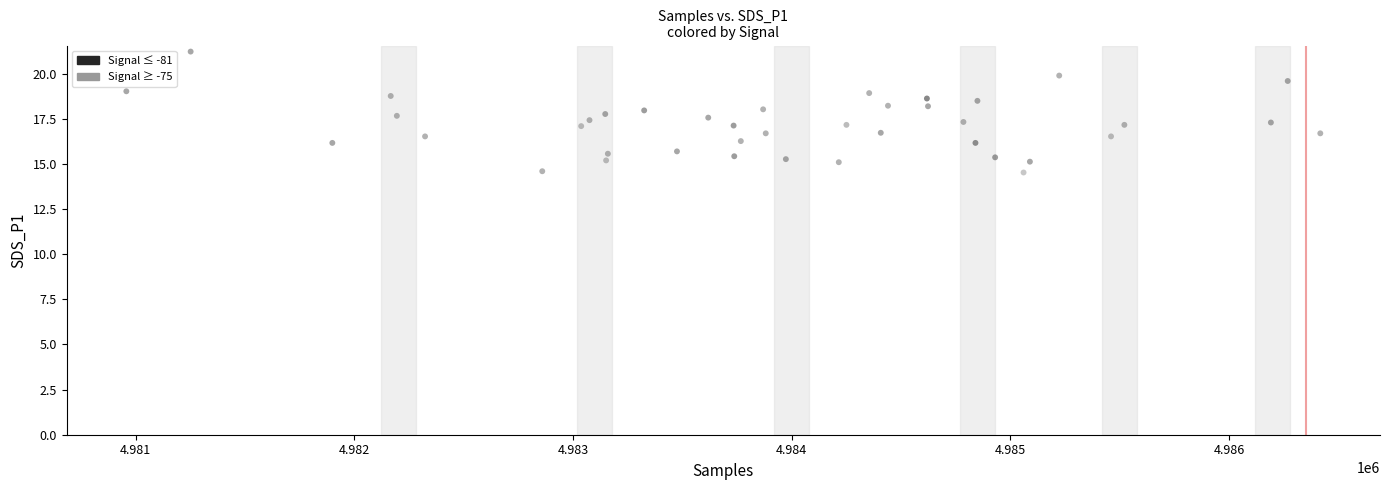

What is the range of Y values (max minus min)?

6.7